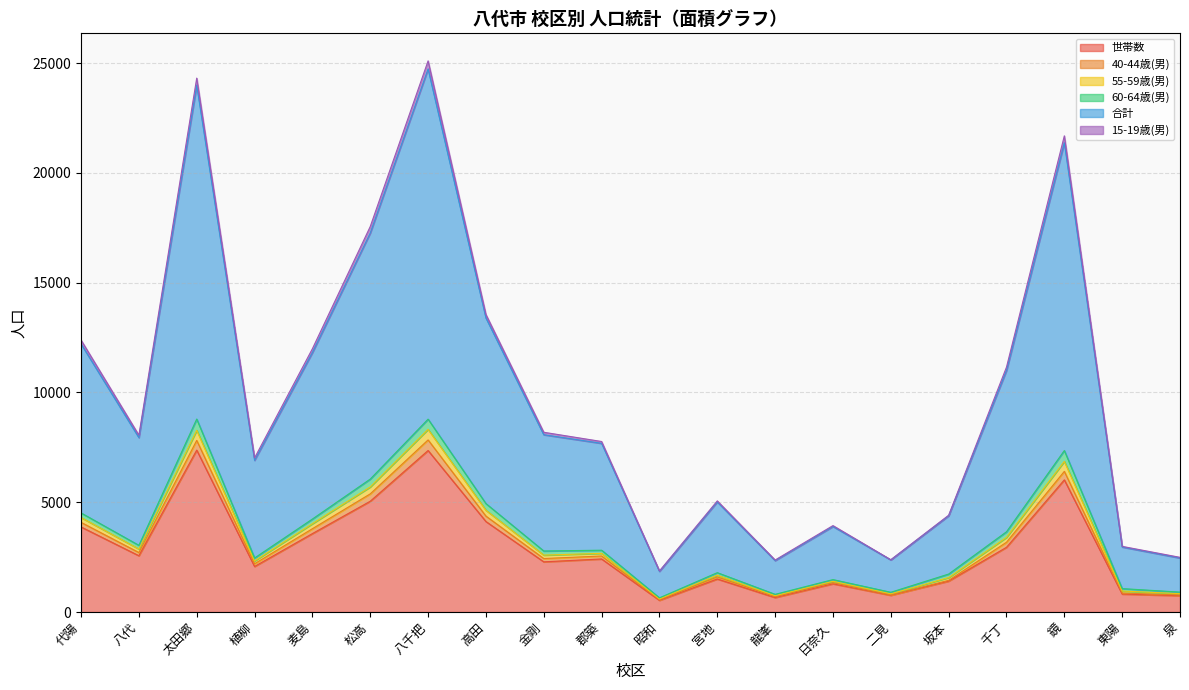

At how many categories does at least one series exceed 20915?

3